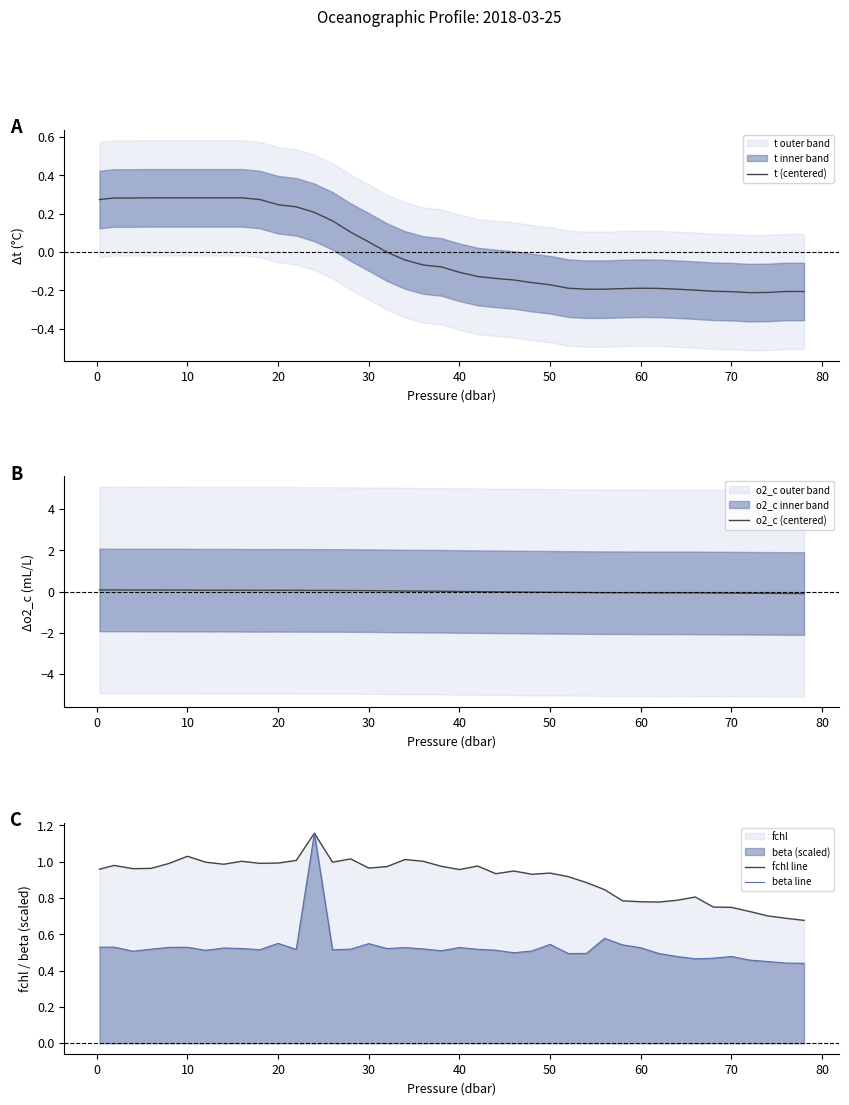

Reading right to left, list all the values displayed in this chart.

t (centered): -0.2	-0.2	-0.2	-0.2	-0.2	-0.2	-0.2	-0.2	-0.2	-0.2	-0.2	-0.2	-0.2	-0.2	-0.2	-0.2	-0.1	-0.1	-0.1	-0.1	-0.1	-0.1	-0.0	-0.0	0.1	0.1	0.2	0.2	0.2	0.2	0.3	0.3	0.3	0.3	0.3	0.3	0.3	0.3	0.3	0.3
o2_c (centered): -0.1	-0.1	-0.1	-0.1	-0.1	-0.1	-0.1	-0.1	-0.1	-0.1	-0.1	-0.1	-0.0	-0.0	-0.0	-0.0	-0.0	-0.0	-0.0	-0.0	0.0	0.0	0.0	0.0	0.0	0.0	0.1	0.1	0.1	0.1	0.1	0.1	0.1	0.1	0.1	0.1	0.1	0.1	0.1	0.1
fchl line: 0.7	0.7	0.7	0.7	0.7	0.7	0.8	0.8	0.8	0.8	0.8	0.8	0.9	0.9	0.9	0.9	0.9	0.9	1.0	1.0	1.0	1.0	1.0	1.0	1.0	1.0	1.0	1.2	1.0	1.0	1.0	1.0	1.0	1.0	1.0	1.0	1.0	1.0	1.0	1.0
beta line: 0.4	0.4	0.4	0.5	0.5	0.5	0.5	0.5	0.5	0.5	0.5	0.6	0.5	0.5	0.5	0.5	0.5	0.5	0.5	0.5	0.5	0.5	0.5	0.5	0.5	0.5	0.5	1.2	0.5	0.5	0.5	0.5	0.5	0.5	0.5	0.5	0.5	0.5	0.5	0.5